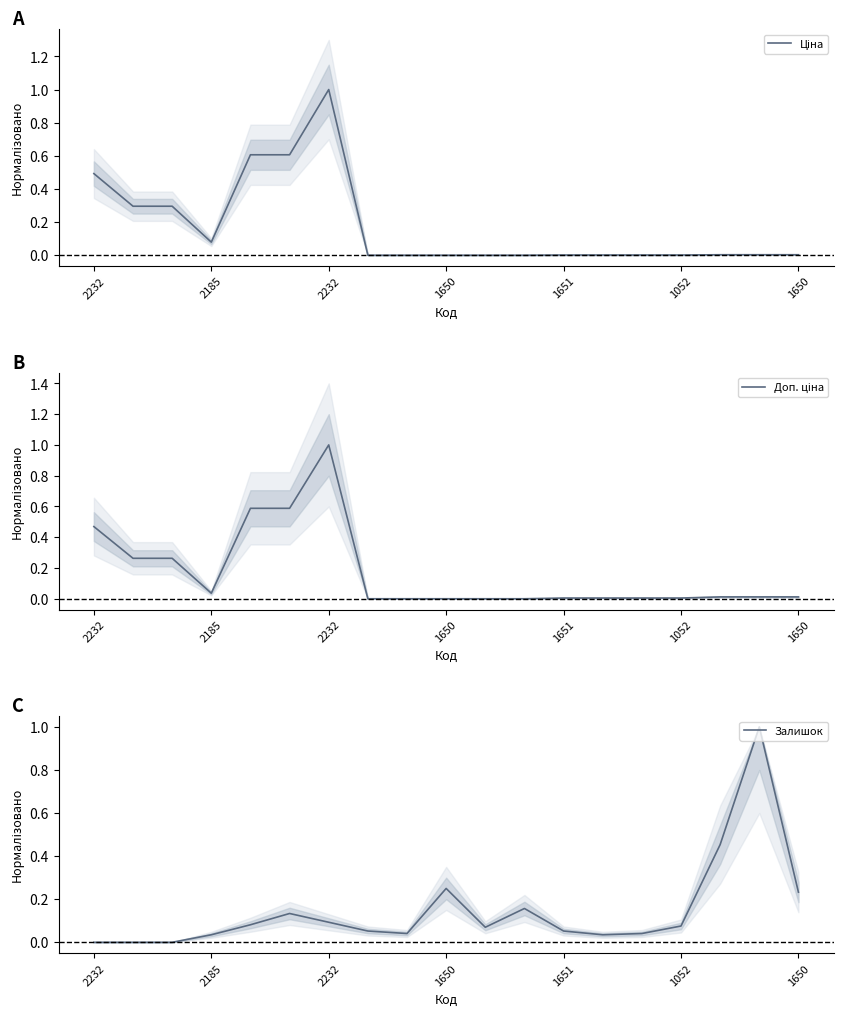

How many categories are shown in the chart?

19